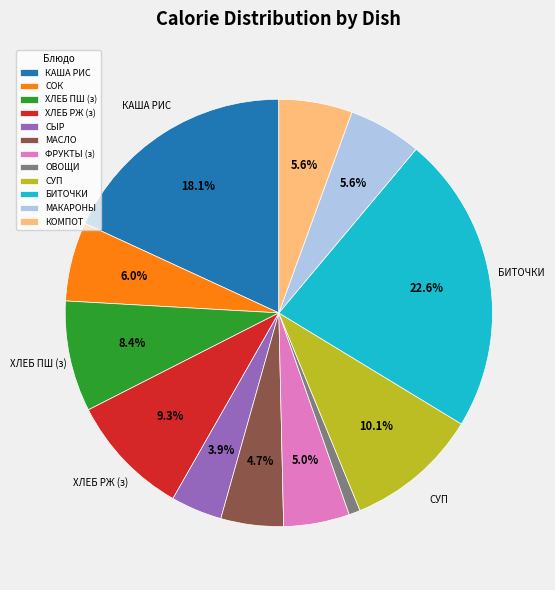

Between БИТОЧКИ and ХЛЕБ ПШ (з), which is larger?

БИТОЧКИ